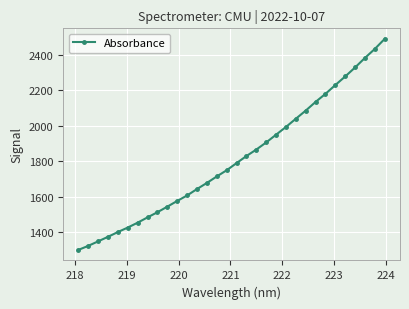

True or false: the data has more than 1 interior local peaks.

False